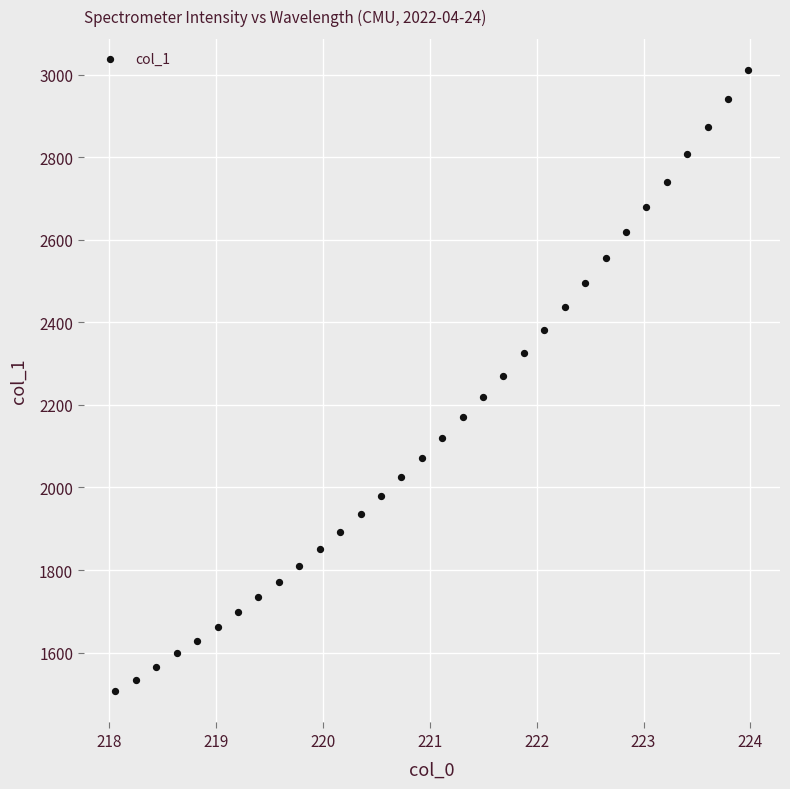

What is the range of X values (max minus min)?

5.9